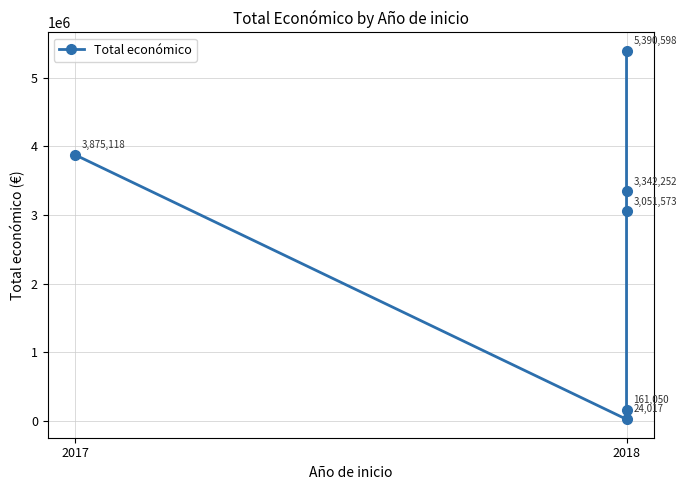

What position from the right is 2018?

5